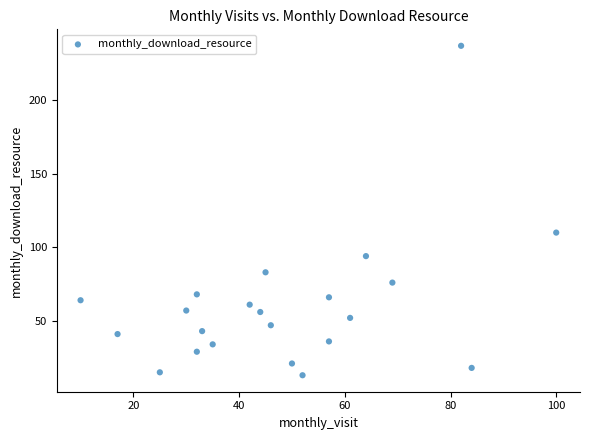

What Y value in the scatter plot is closest to 125?

110